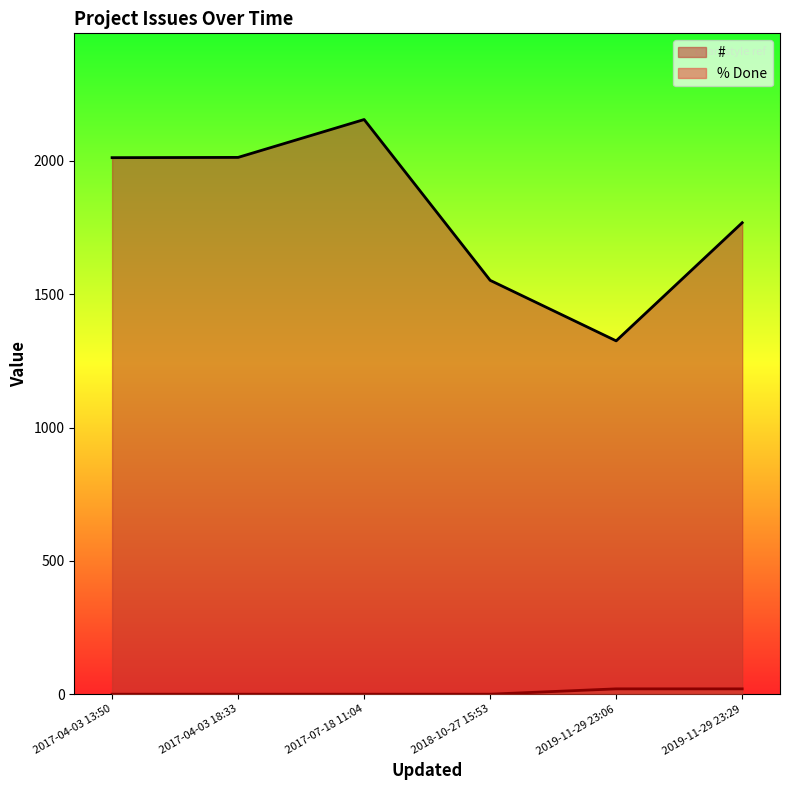

What is the average value of the # series?

1804